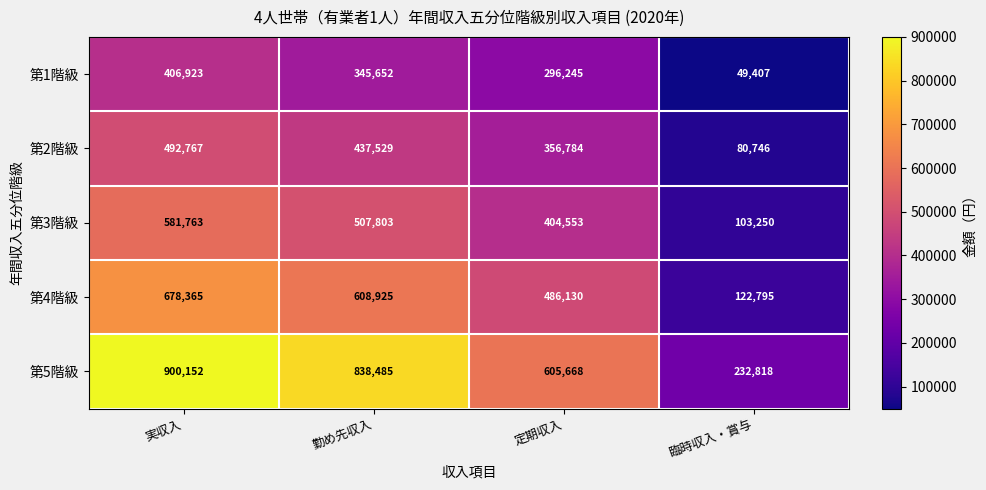

At which category is the sum across all series the highest?

実収入